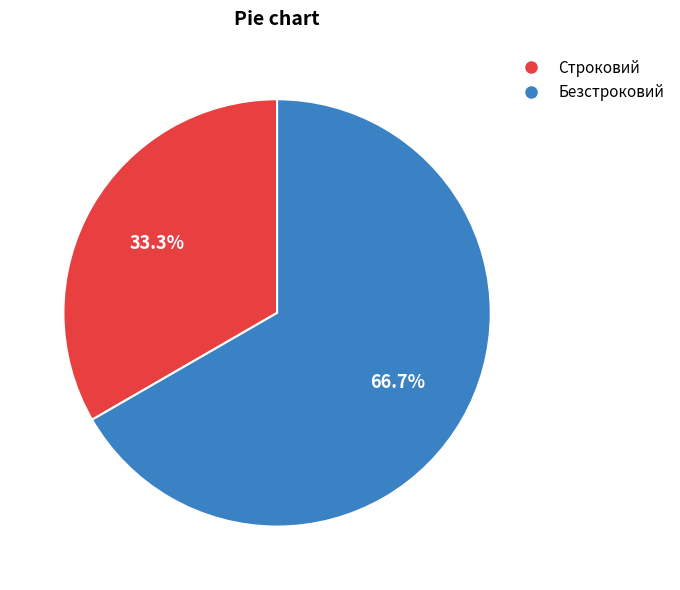

To the nearest percent, what is the difference between the largest and smallest slice percentages?

33%